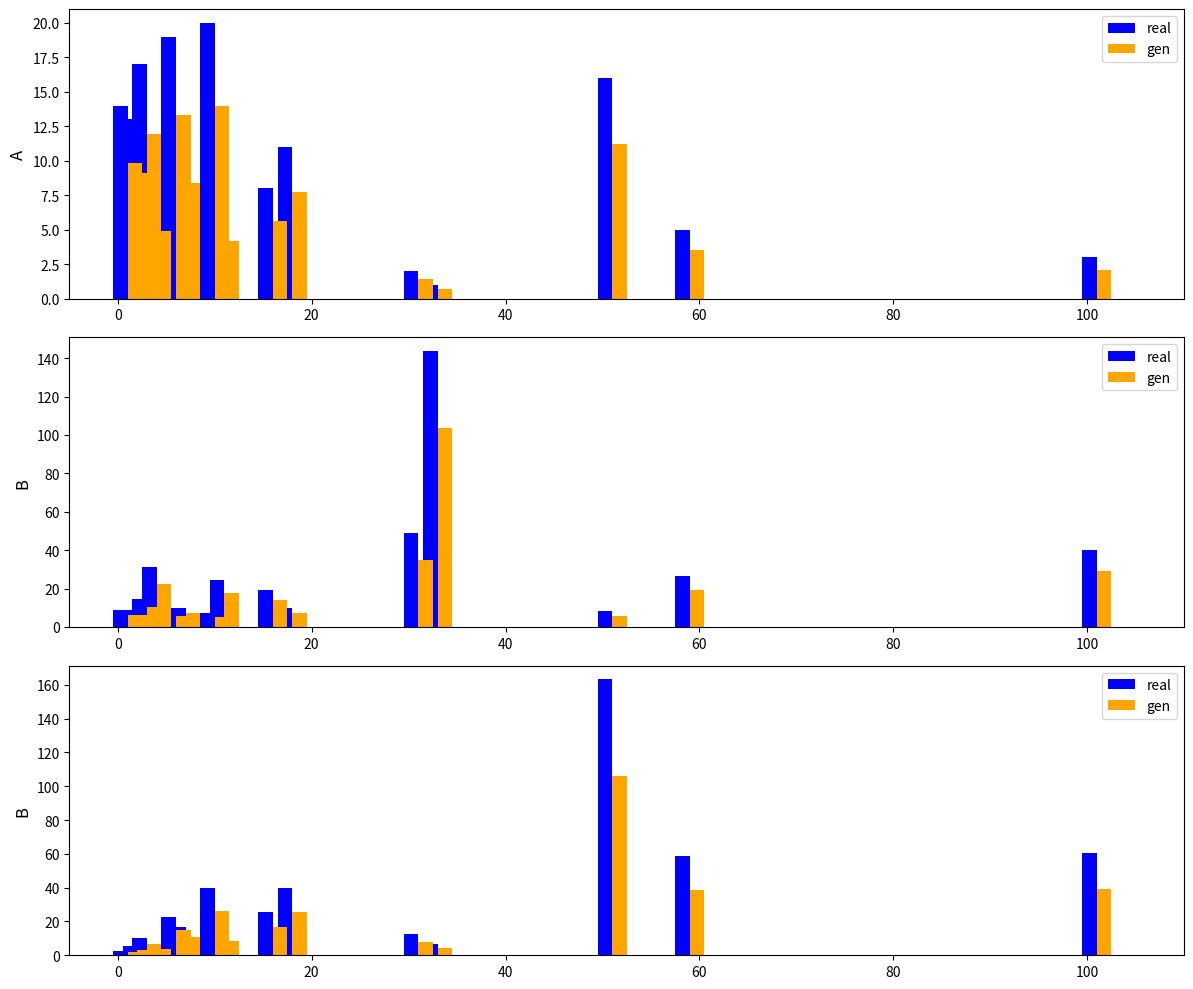

How many data points does each series have?

20